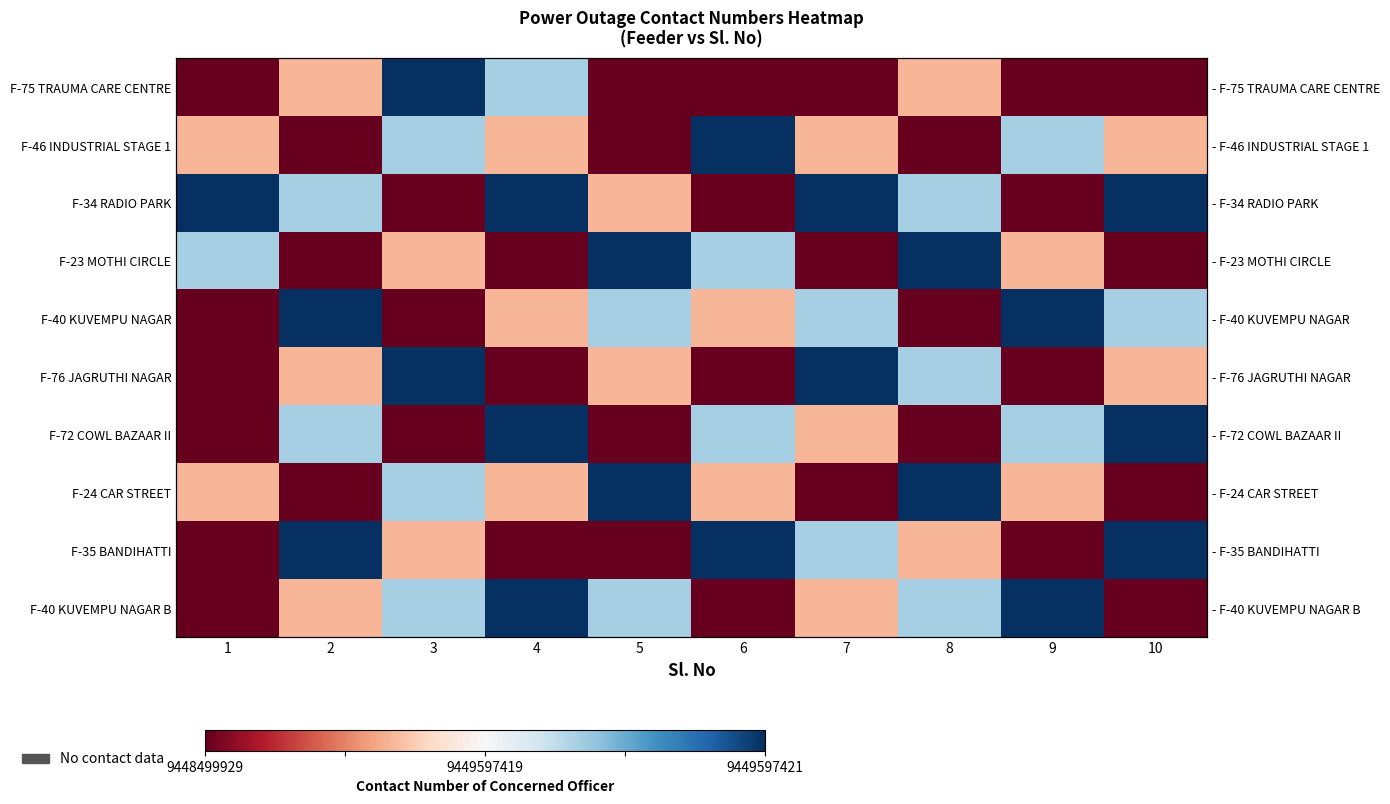

Where is F-76 JAGRUTHI NAGAR nearest to the value 0?

1